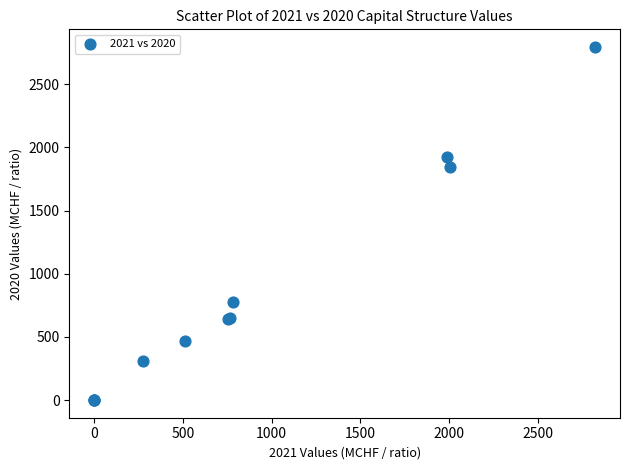

What Y value in the scatter plot is closest to 1397?

1843.4